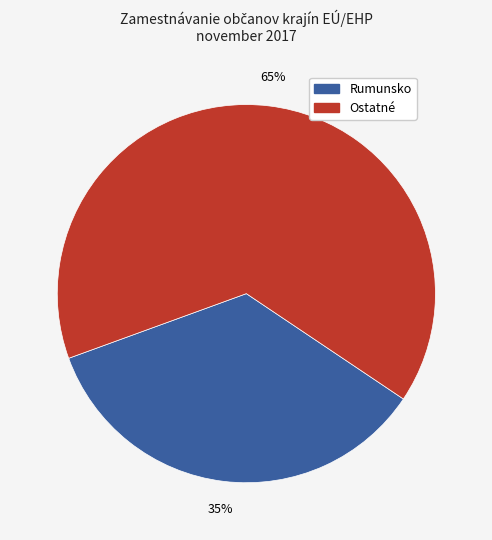

To the nearest percent, what is the average slice percentage?

50%